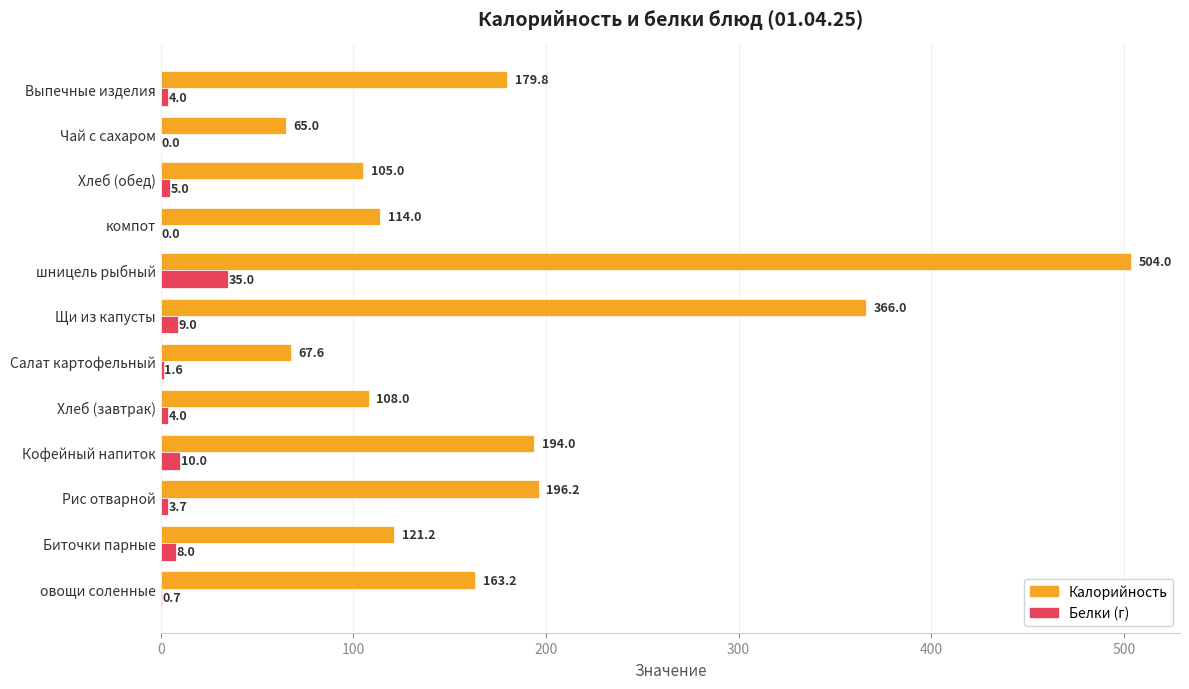

Which category has the highest value across all series?

шницель рыбный